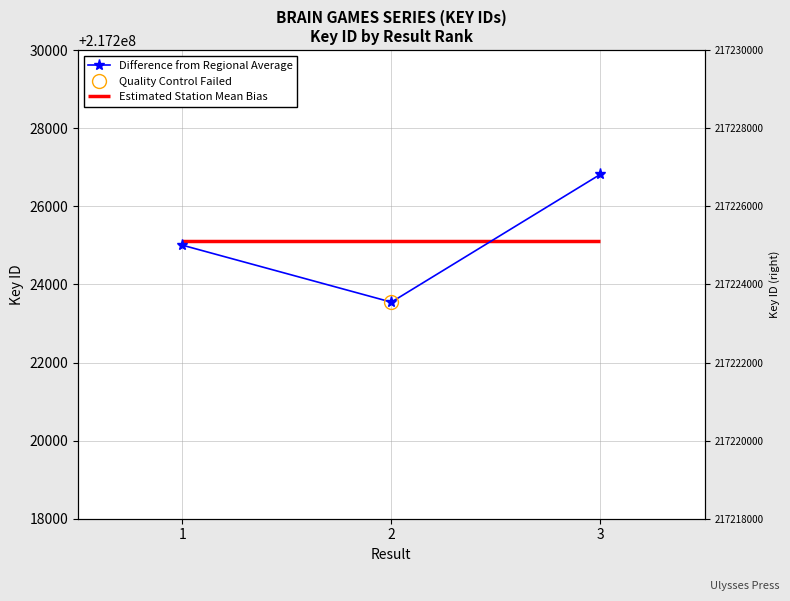

Is this an area chart (filled region under the line)?

No